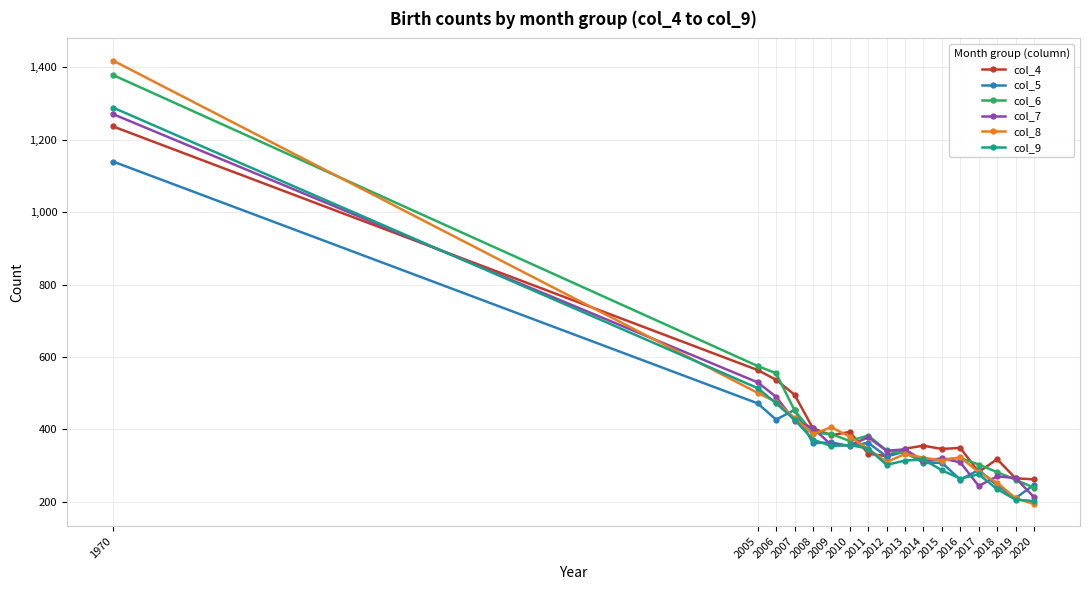

At which category is the sum across all series the highest?

1970